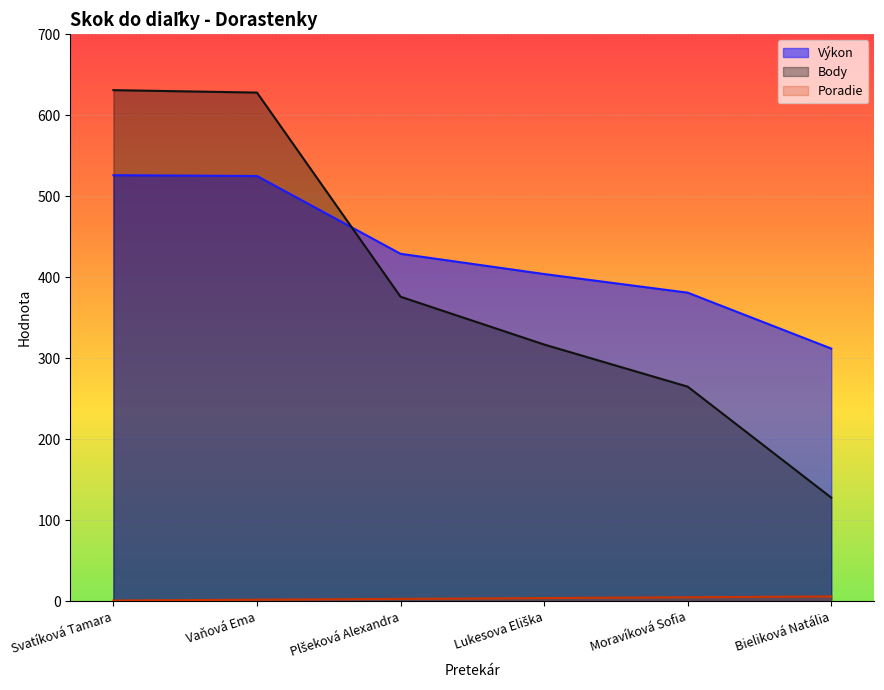

True or false: Poradie and Body intersect in this chart.

False